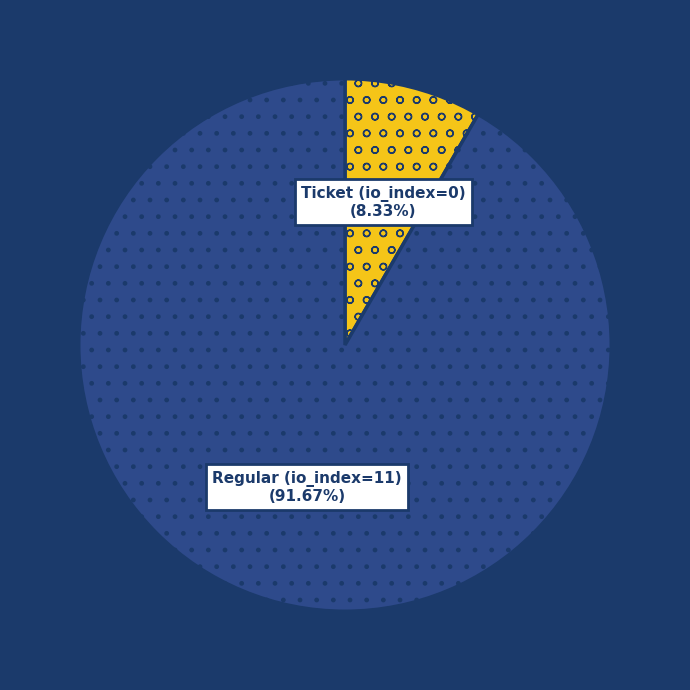

Is there any slice that represents more than half of the pie?

Yes